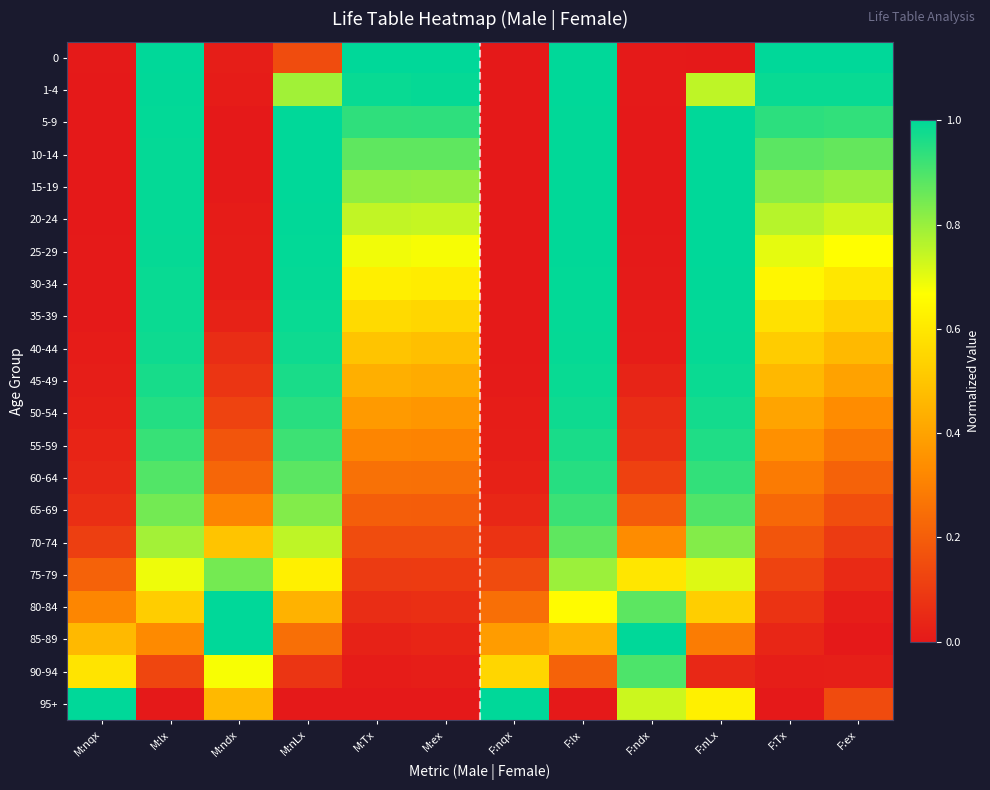

At which category is the sum across all series the highest?

F:lx